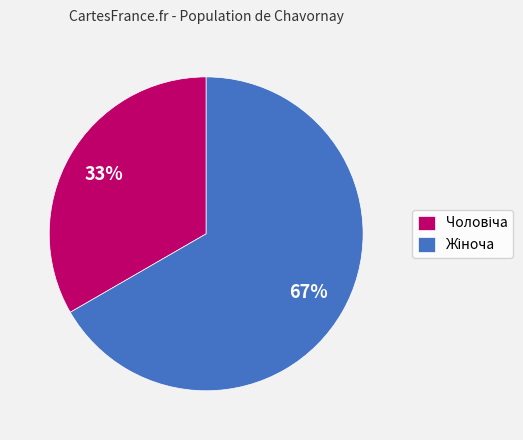

To the nearest percent, what is the average slice percentage?

50%